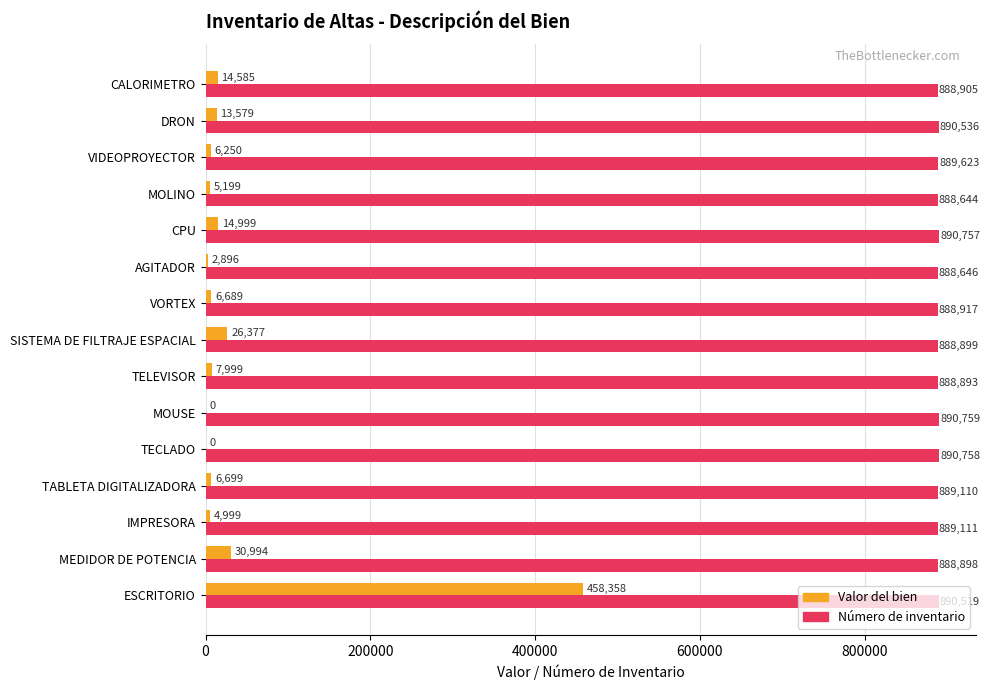

True or false: Valor del bien has a value of 247137.3 at ESCRITORIO.

False